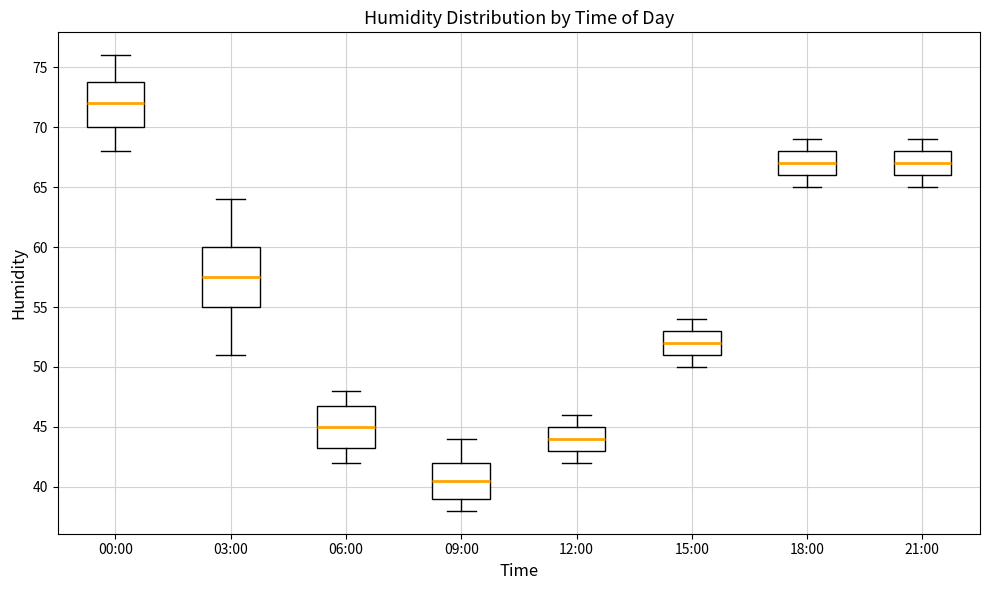

Which box has the highest median line?

00:00